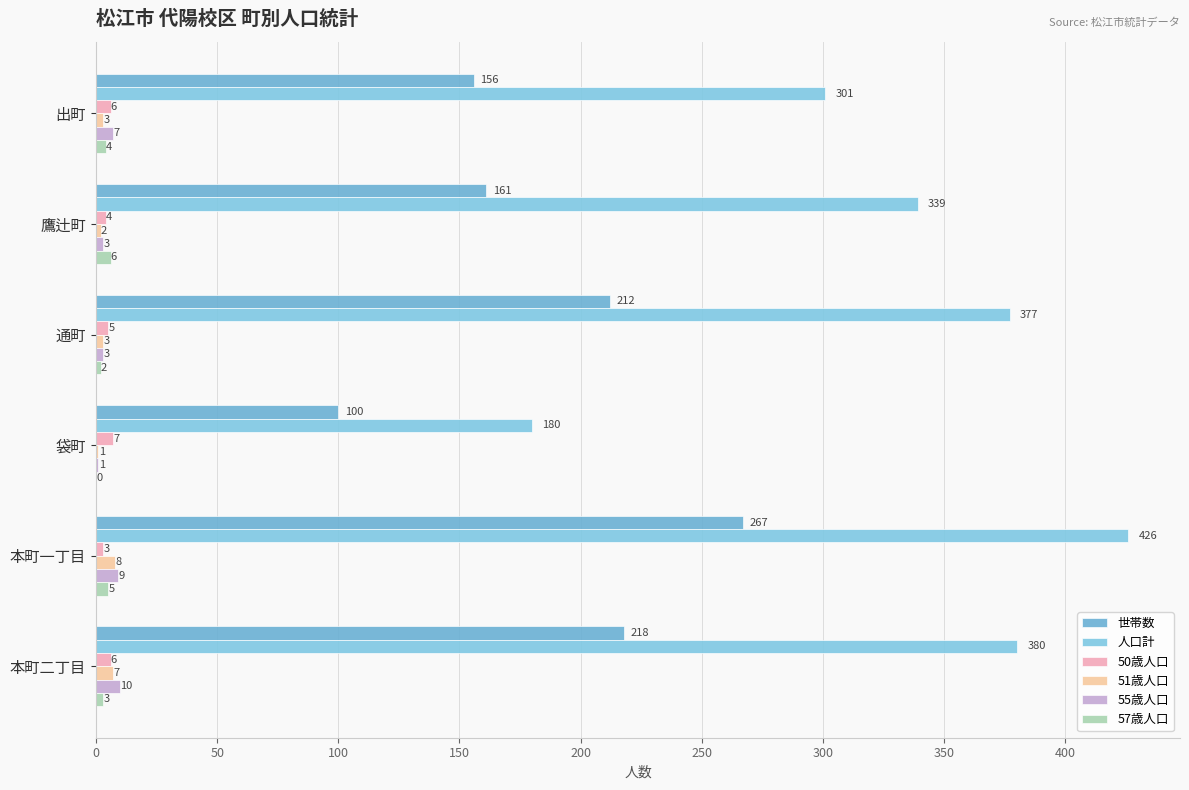

What is the value of the 55歳人口 bar at the 6th from the left?

10